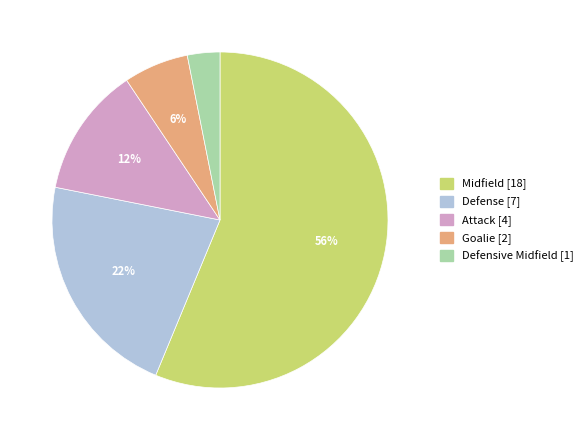

Which slice is the smallest?

Defensive Midfield